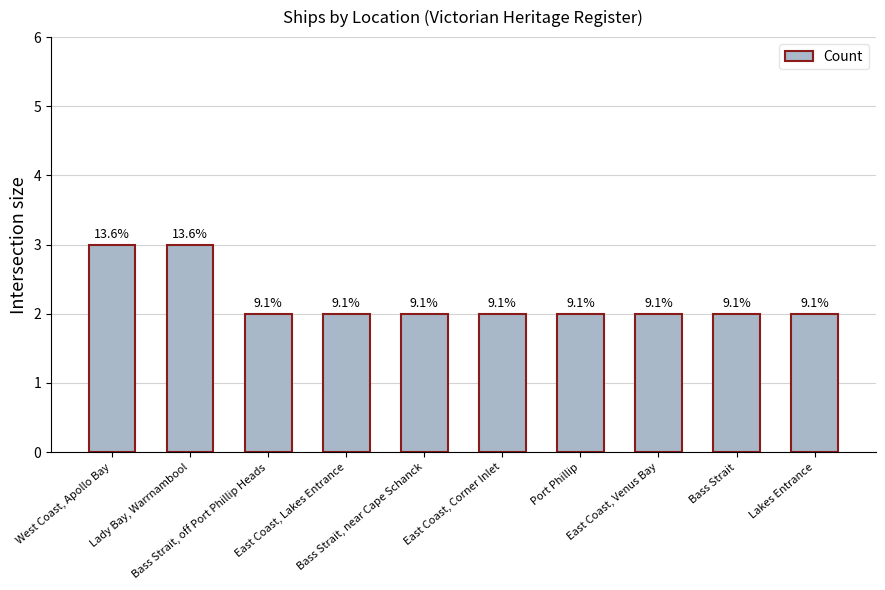

Which label corresponds to the largest value in the chart?

West Coast, Apollo Bay